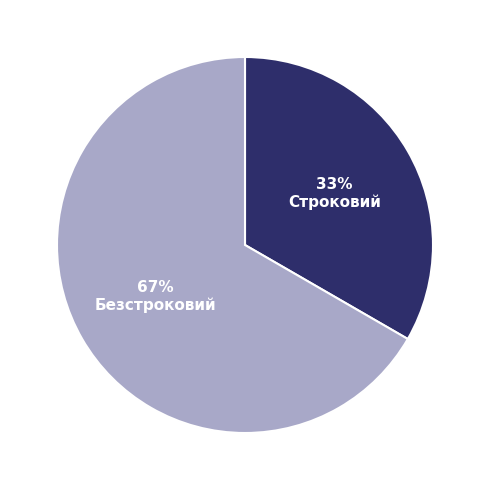

To the nearest percent, what portion does Строковий represent?

33%